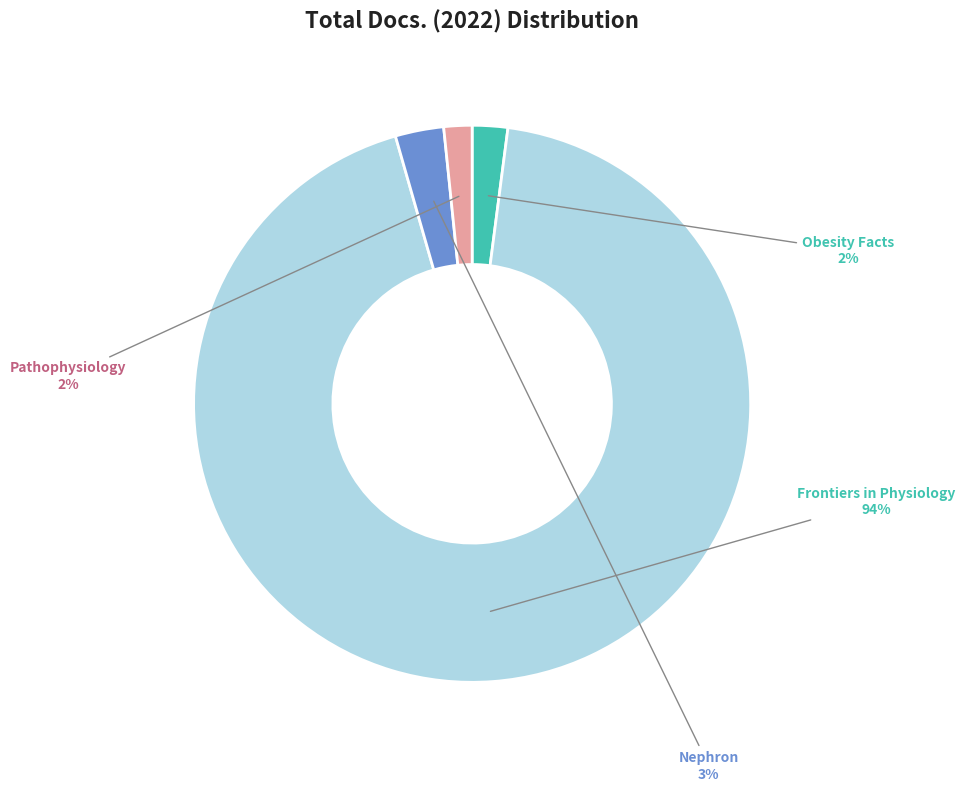

Is it true that Nephron is 15% of the pie?

False